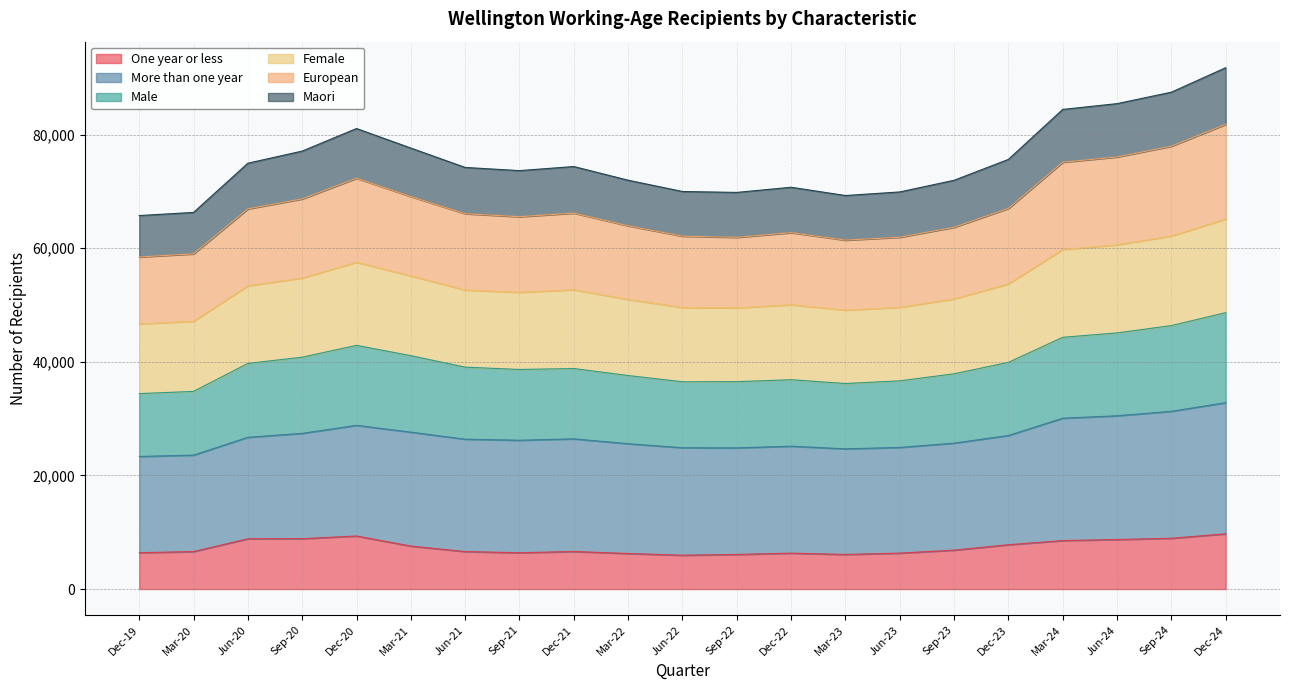

At which label is Maori closest to 28072?

Mar-21